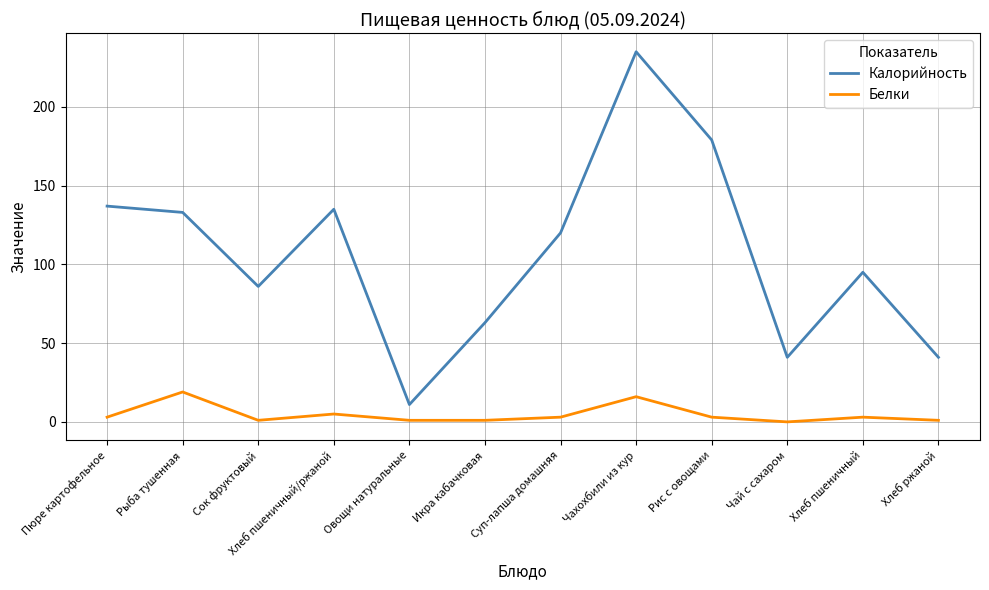

At which category is the sum across all series the highest?

Чахохбили из кур